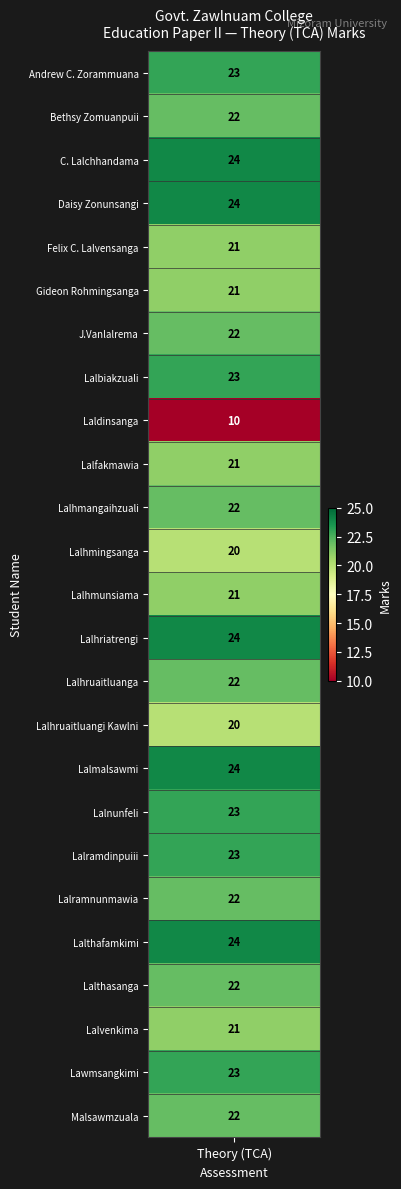

Reading left to right, list all the values displayed in this chart.

marks=23	1=22	2=24	3=24	4=21	5=21	6=22	7=23	8=10	9=21	10=22	11=20	12=21	13=24	14=22	15=20	16=24	17=23	18=23	19=22	20=24	21=22	22=21	23=23	24=22